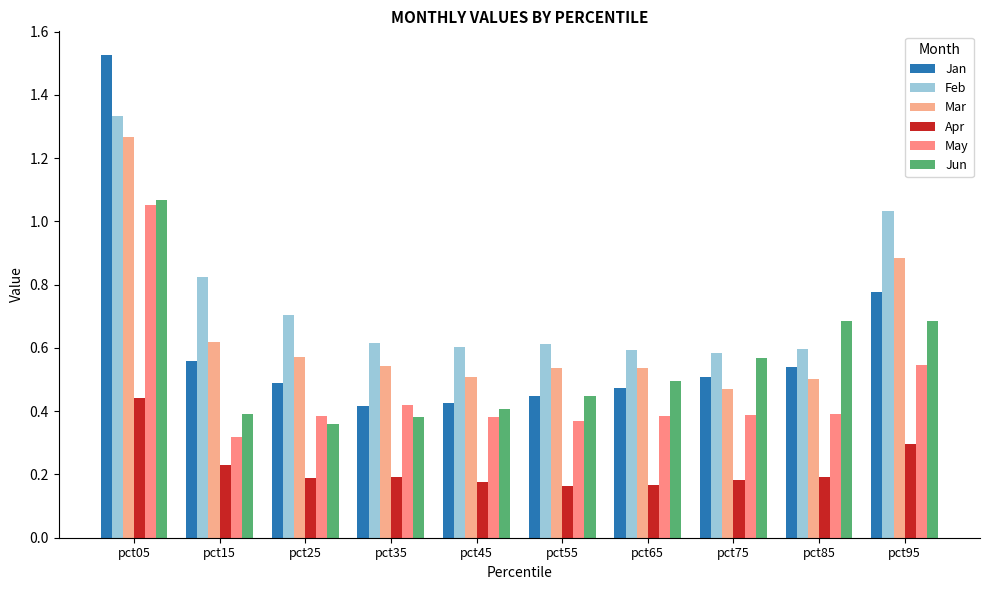

Does the chart contain stacked bars?

No